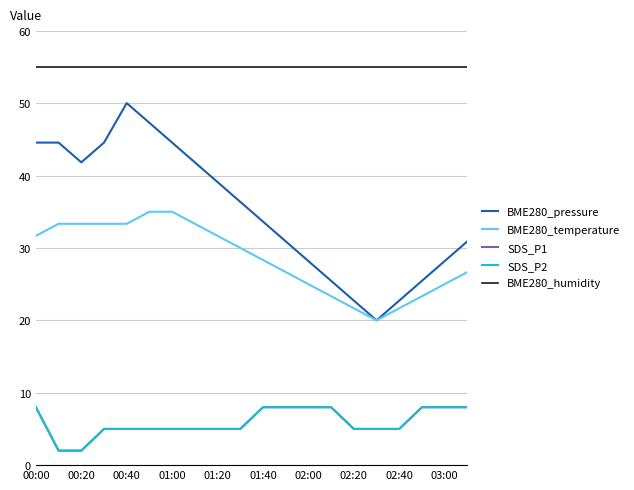

Is this an area chart (filled region under the line)?

No